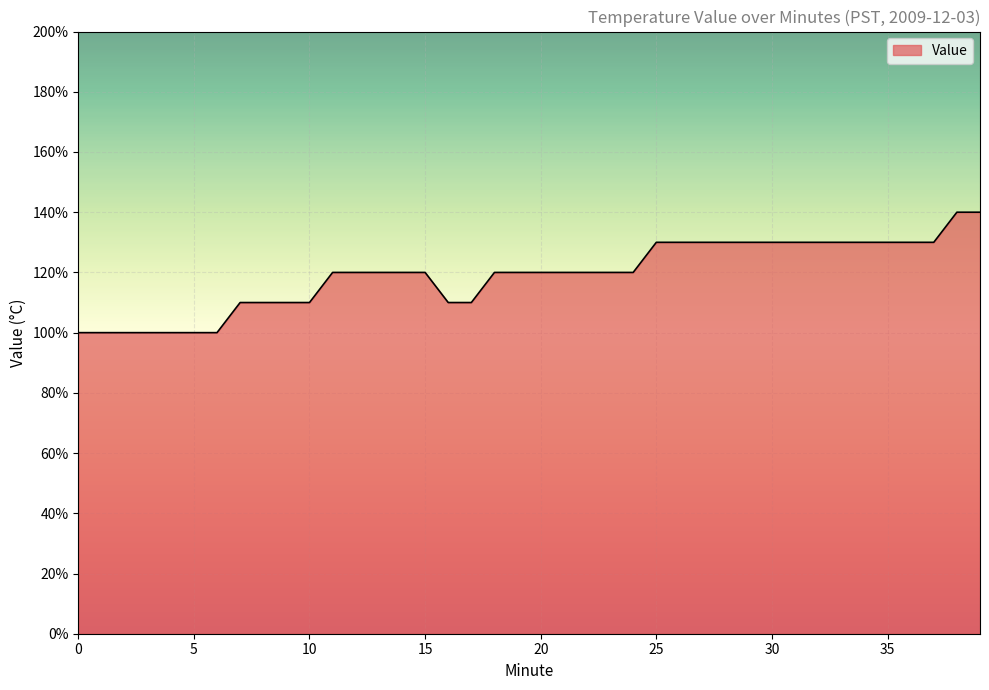

Does the chart have visible grid lines?

Yes